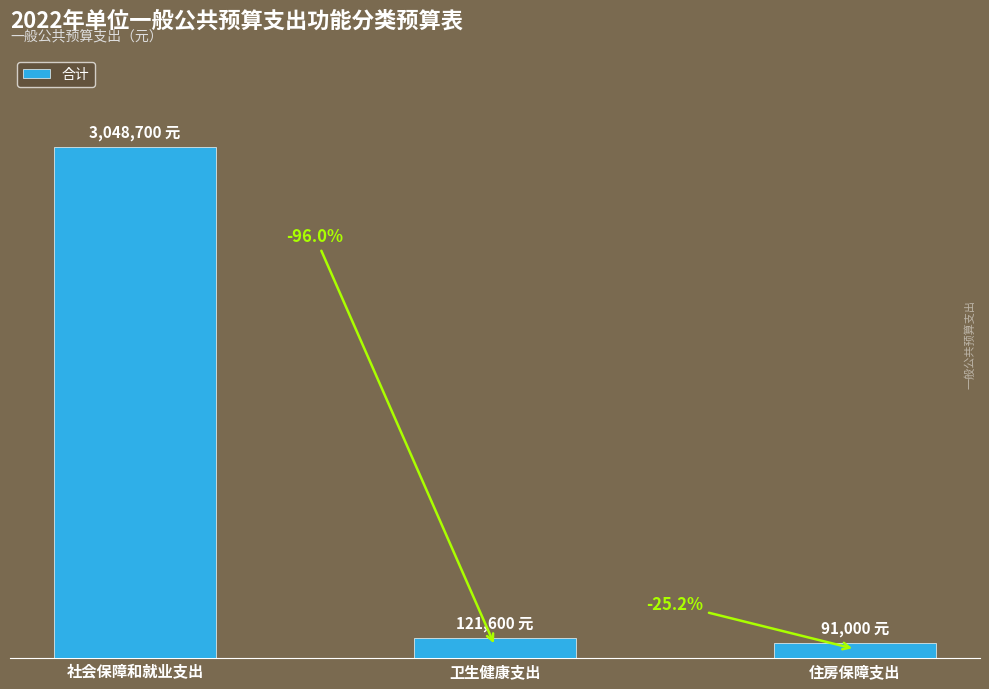

At which category does the chart reach its peak across all series?

社会保障和就业支出